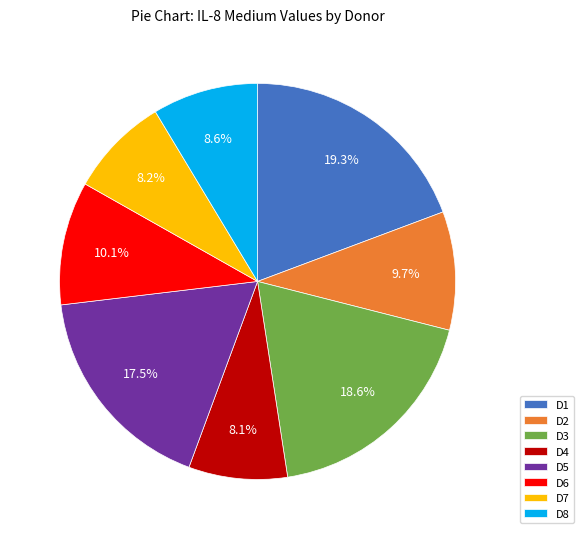

Combined, what portion of the pie is D7 and D5?

25.7%